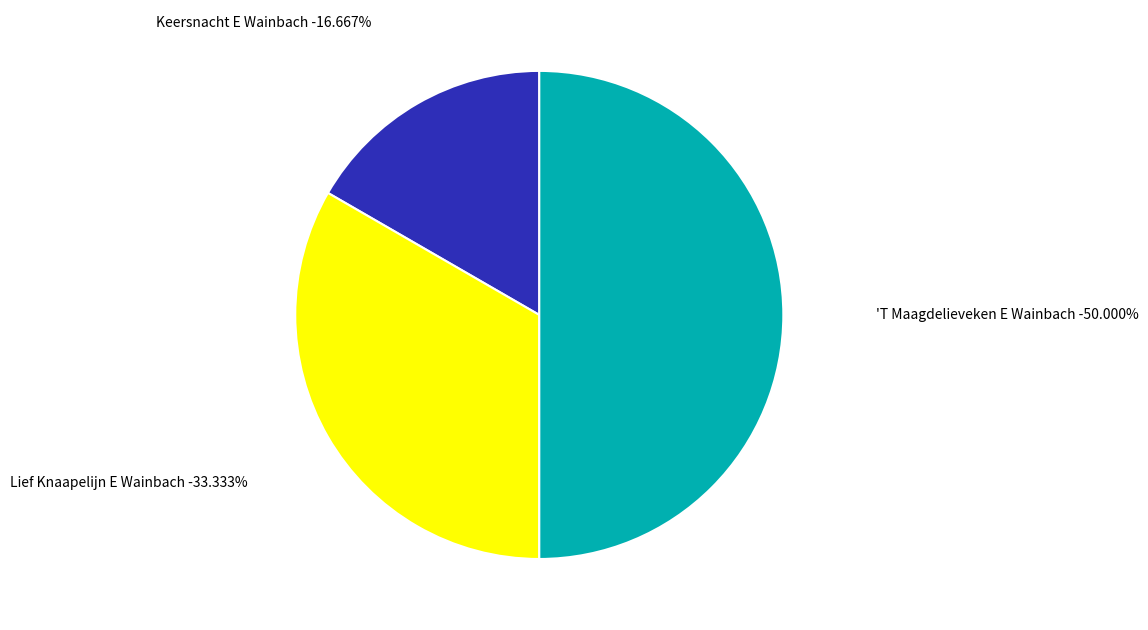

To the nearest percent, what is the difference between the largest and smallest slice percentages?

33%